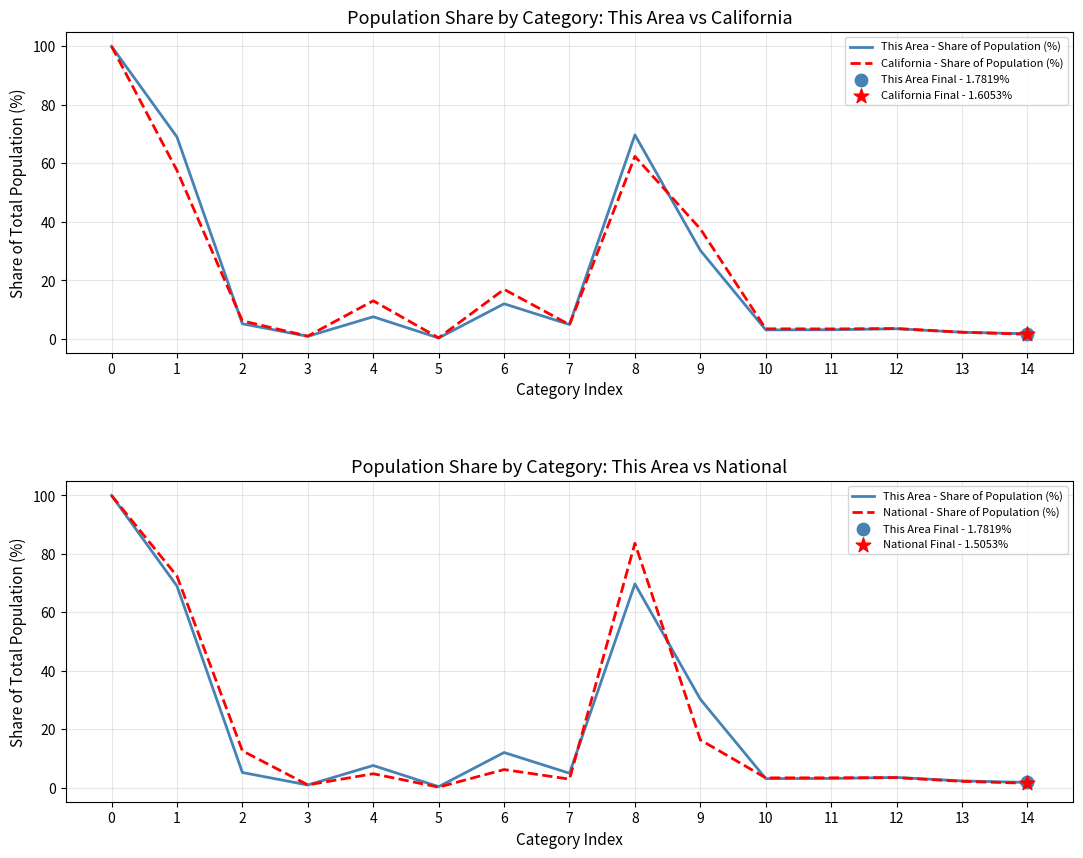

What is the total value across all series at 8?

215.8